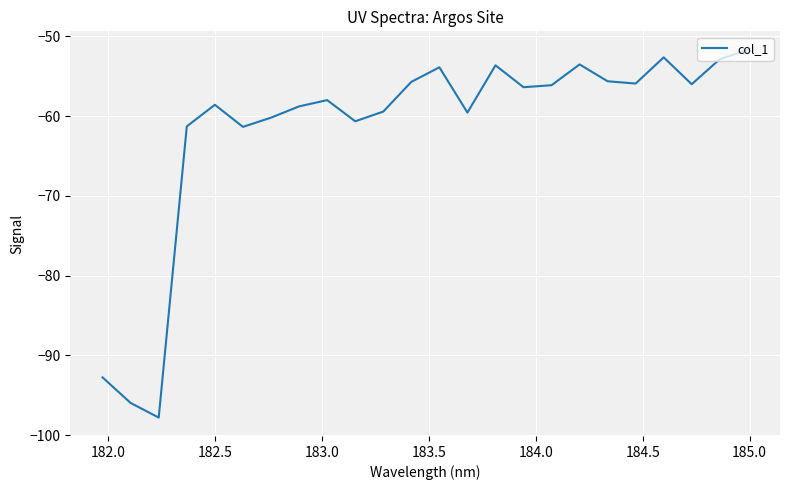

What is the greatest value displayed?

-51.7